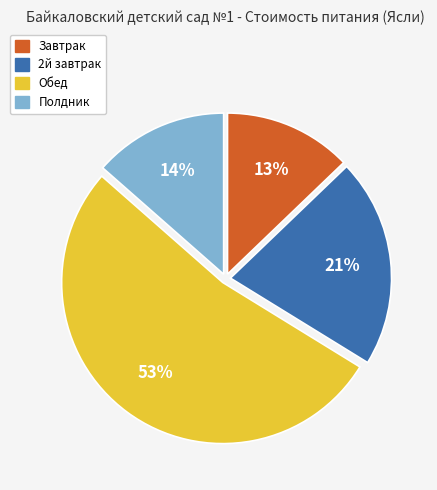

Which slice is the smallest?

Завтрак